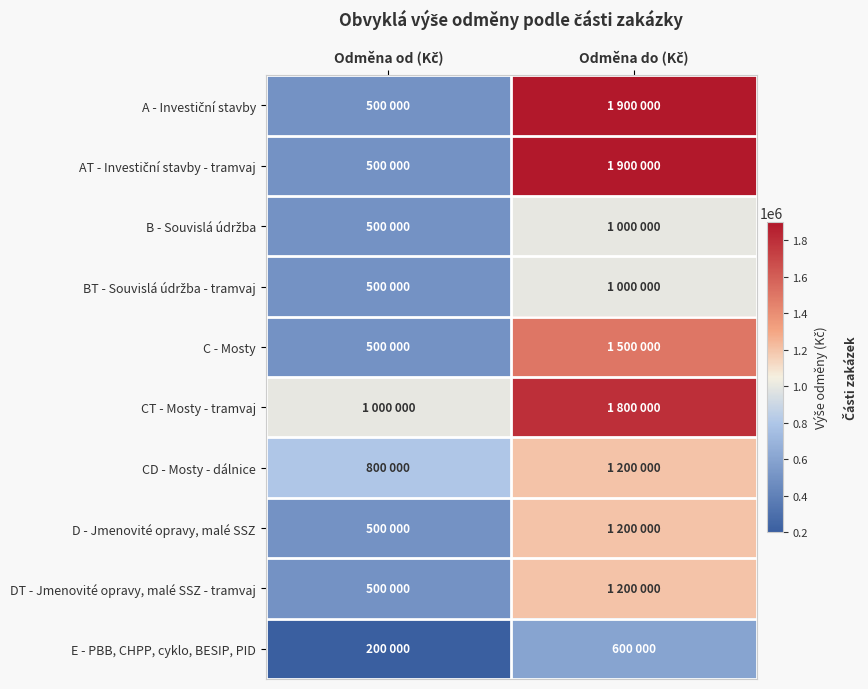

What is the spread (max minus min) of values at Odměna do (Kč)?

1300000